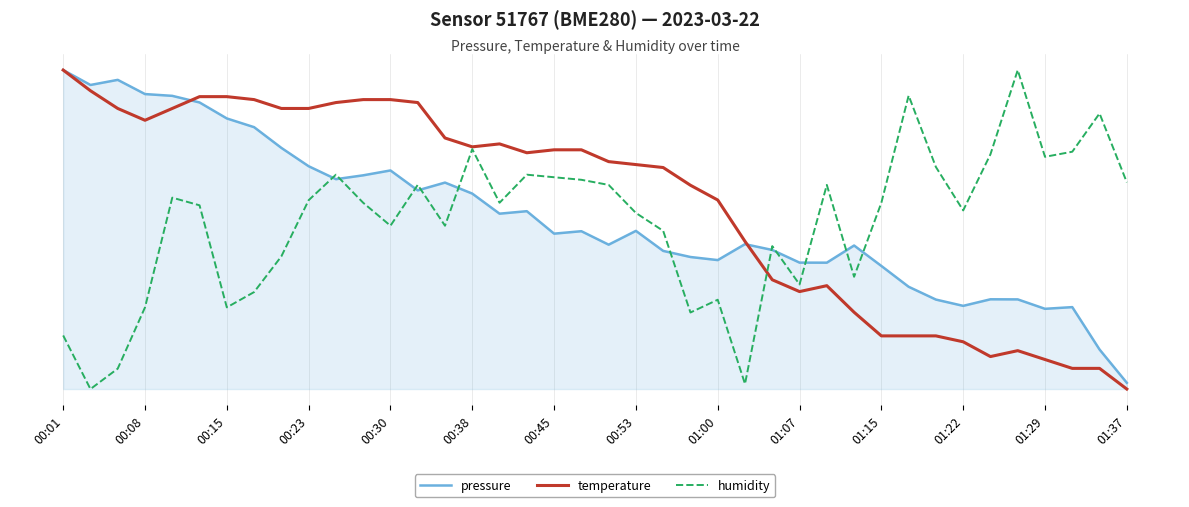

Which series ends up on top after the final intersection of temperature (normalised) and humidity (normalised)?

humidity (normalised)